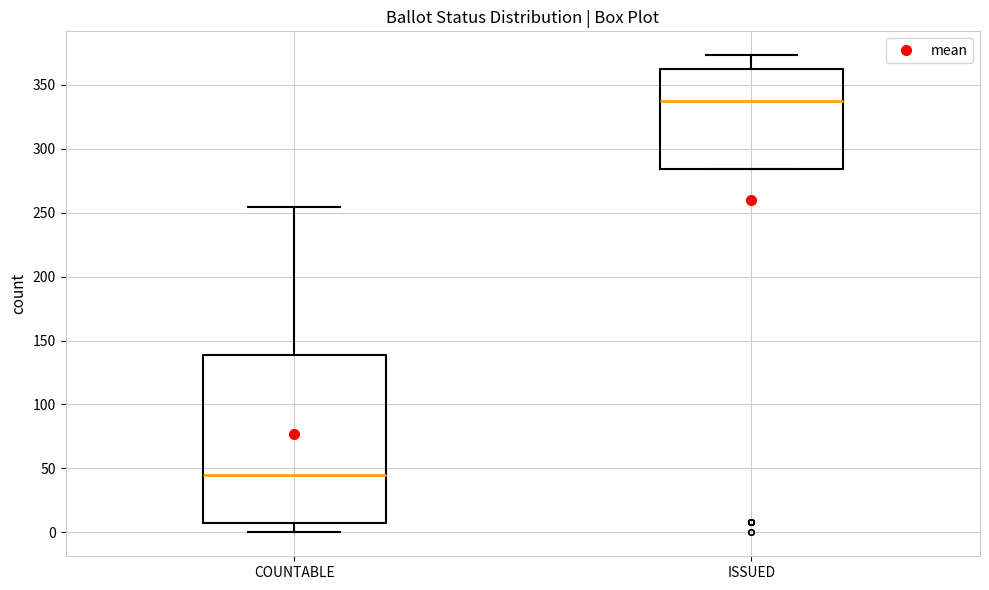

Which box is the tallest, from its lower edge to its upper edge?

COUNTABLE